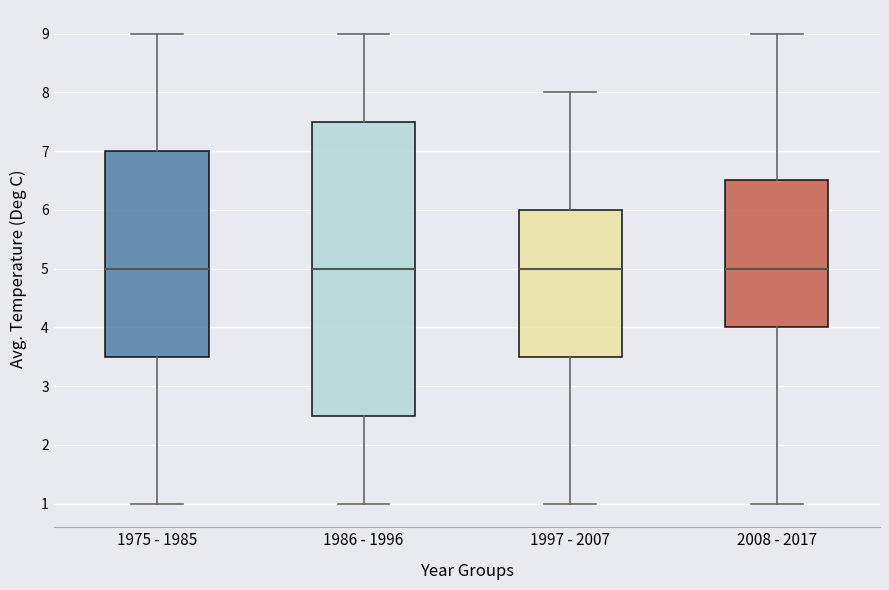

Comparing the boxes themselves (not the whiskers), which one is the tallest?

1986 - 1996